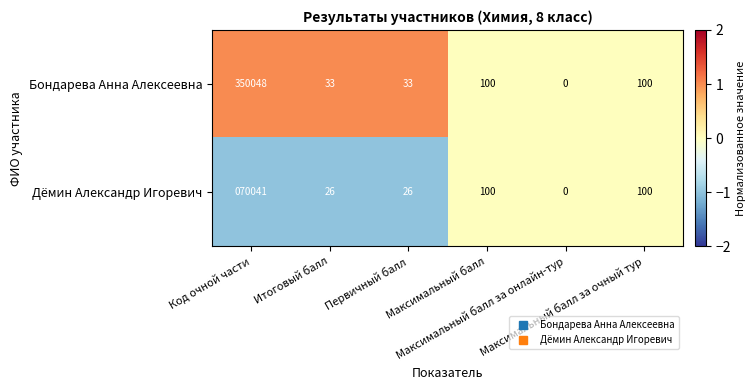

Rank the series by their average value, from lowest to highest.

Дёмин Александр Игоревич, Бондарева Анна Алексеевна